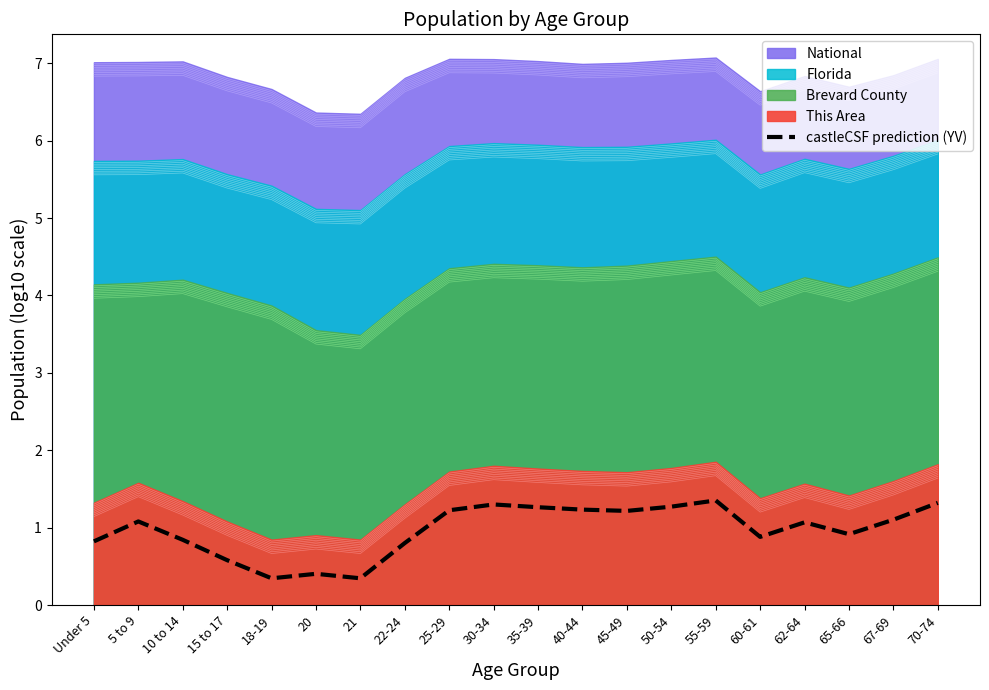

Rank the categories by value from lowest to highest.

18-19, 21, 20, 15 to 17, 22-24, Under 5, 10 to 14, 60-61, 65-66, 62-64, 5 to 9, 67-69, 45-49, 25-29, 40-44, 35-39, 50-54, 30-34, 70-74, 55-59